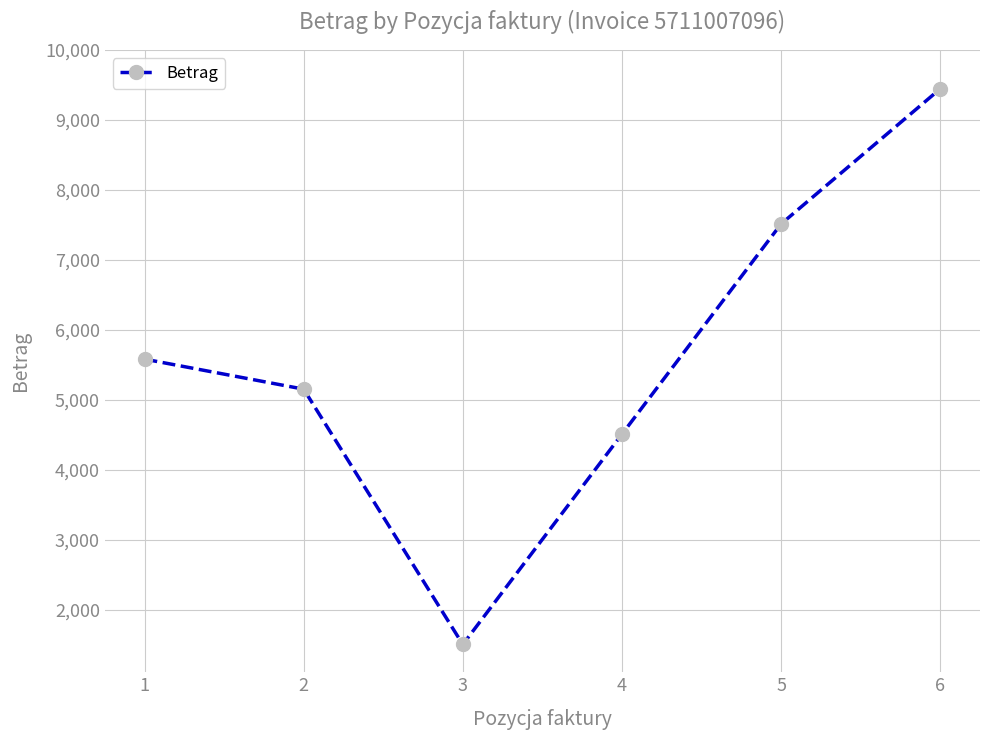

Read the value at 5.

7512.6